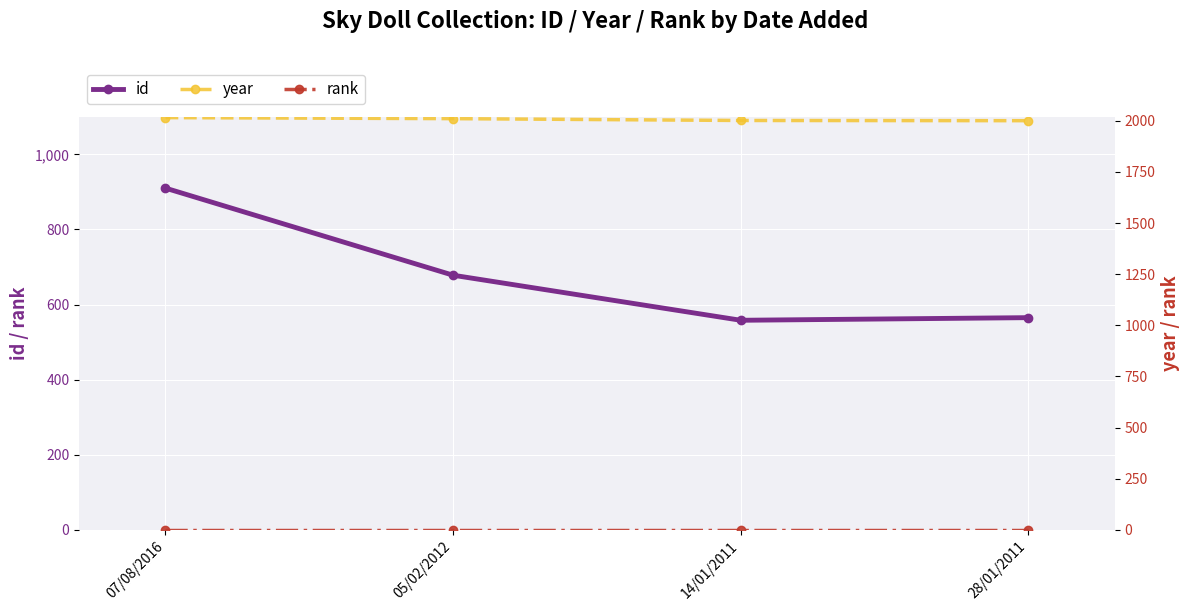

True or false: year has more than 1 points higher than both neighbors.

False